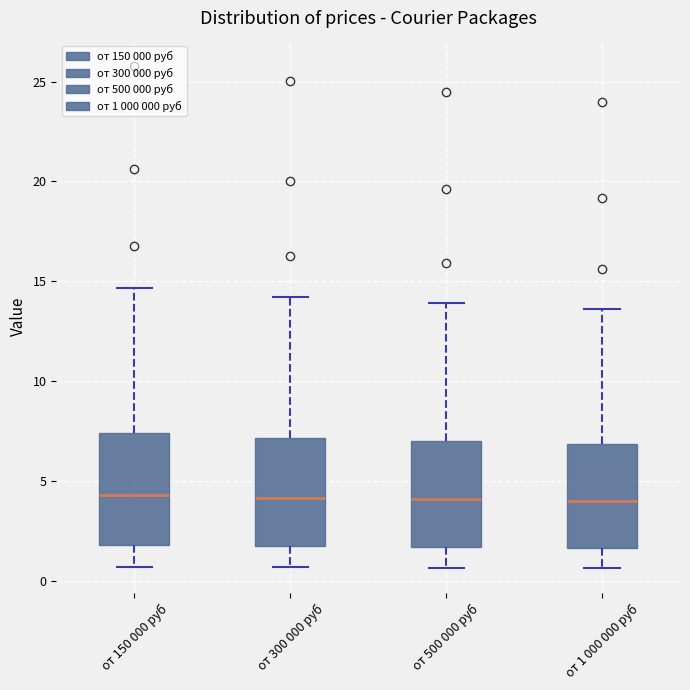

Where does the lower whisker of the box for от 500 000 руб end on the y-axis? The values are not printed on the chart, so give them approximately, as read against the axis.

0.5